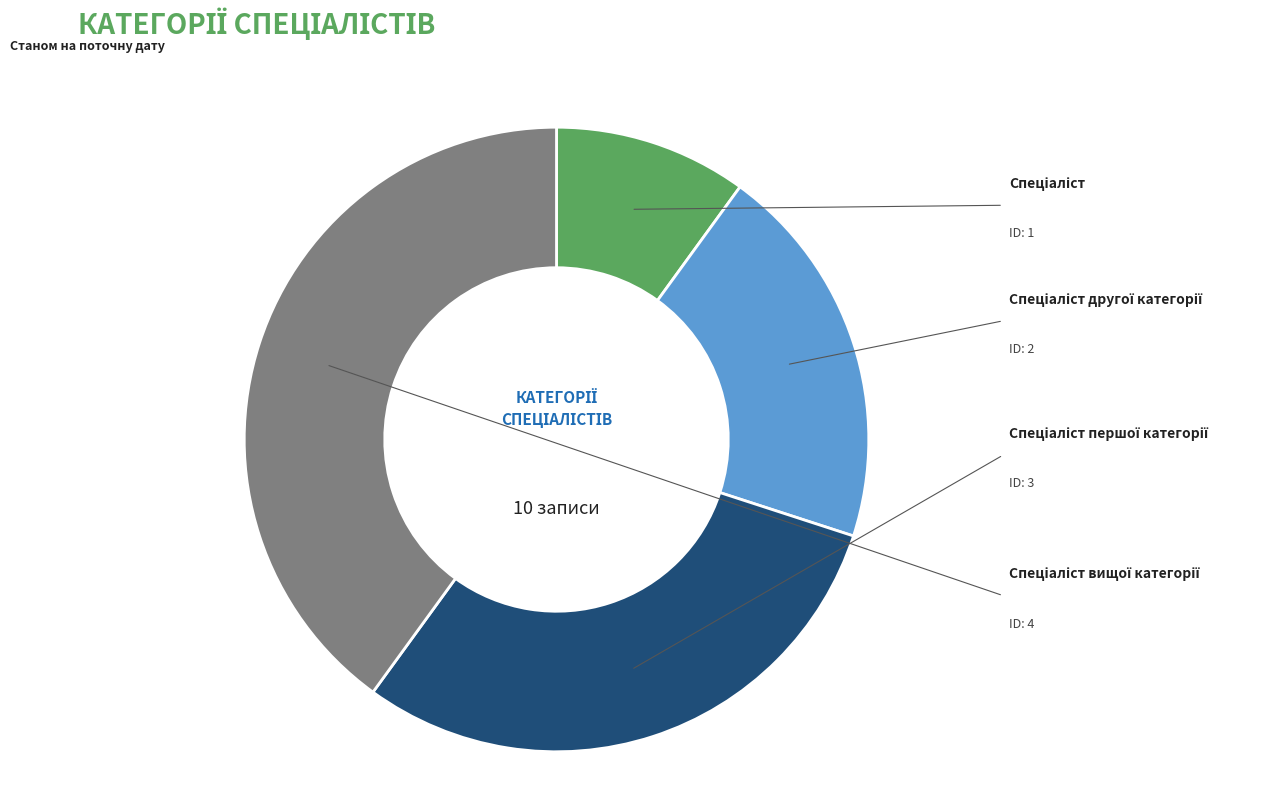

Is there any slice that represents more than half of the pie?

No